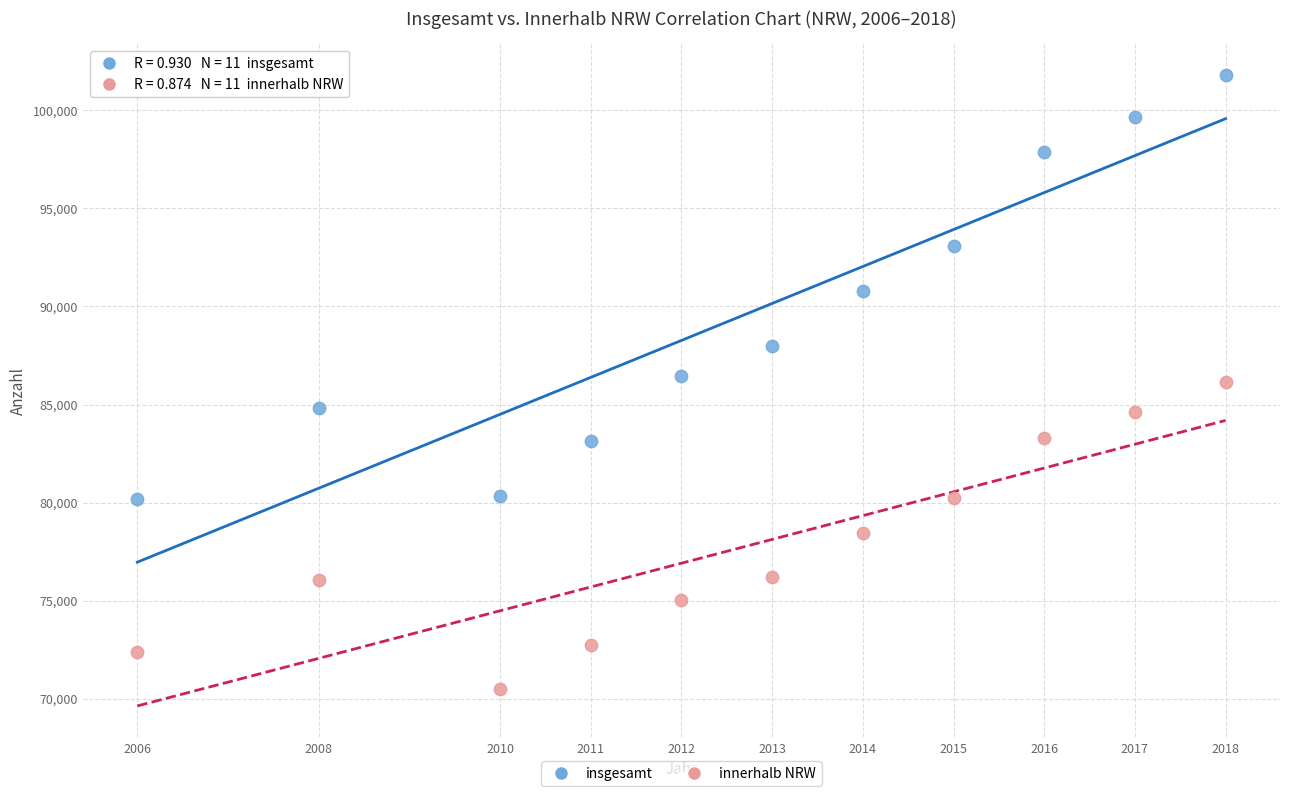

Which series reaches the maximum Y coordinate?

insgesamt